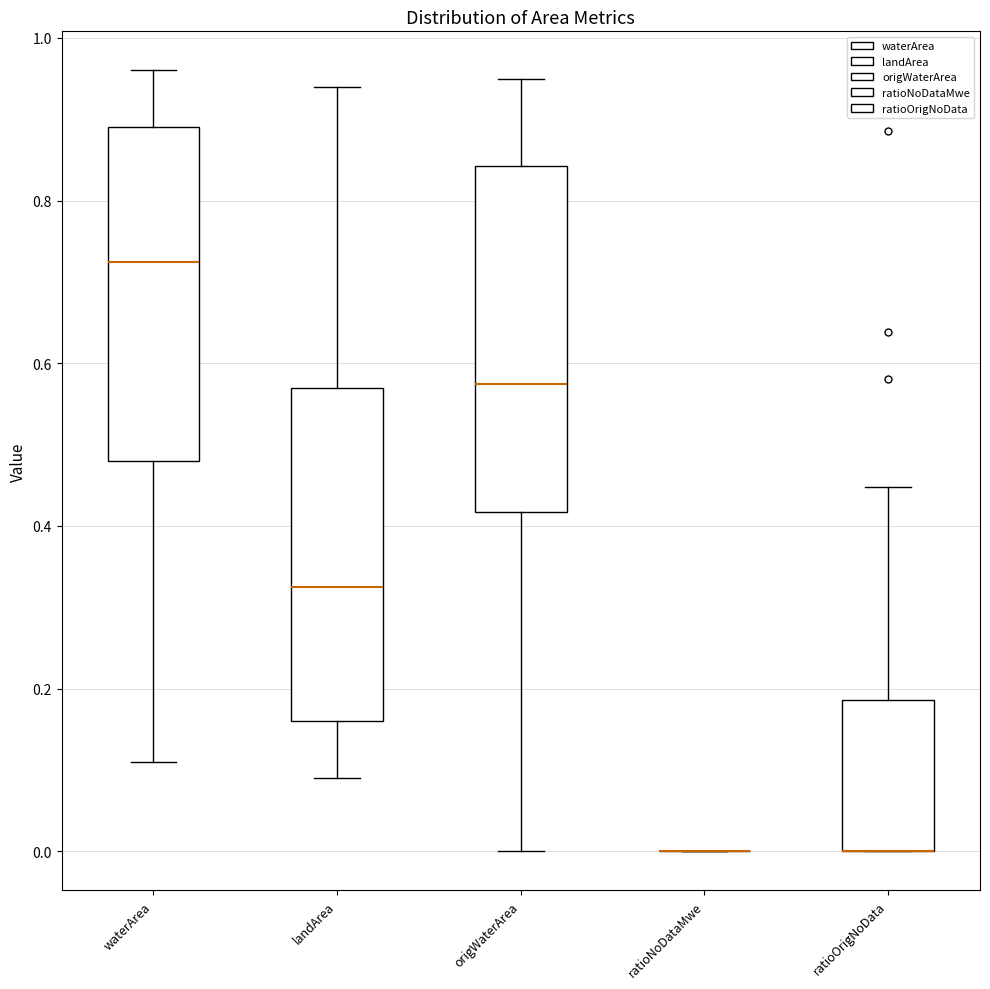

Reading left to right, read every box against the y-axis: the position of its median line, the range the box covers, and the ends of its whiskers. The values are not printed on the chart, so give them approximately, as read against the axis.

waterArea: median 0.72, box 0.48 to 0.90, whiskers 0.12 to 0.96
landArea: median 0.32, box 0.16 to 0.58, whiskers 0.10 to 0.94
origWaterArea: median 0.58, box 0.42 to 0.84, whiskers 0.00 to 0.96
ratioNoDataMwe: box collapsed to a line at 0.00, whiskers 0.00 to 0.00
ratioOrigNoData: median 0.00 (drawn on the box's lower edge), box 0.00 to 0.18, whiskers 0.00 to 0.44